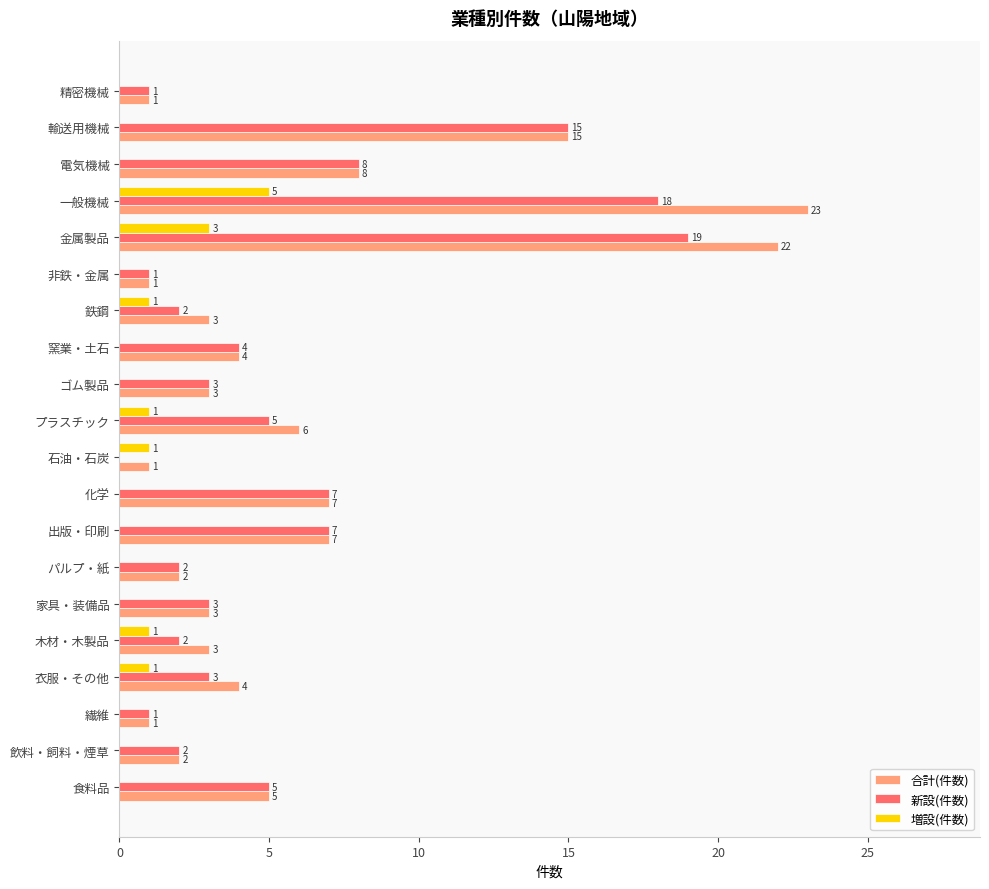

Between プラスチック and 金属製品, which series saw the biggest shift?

合計(件数)